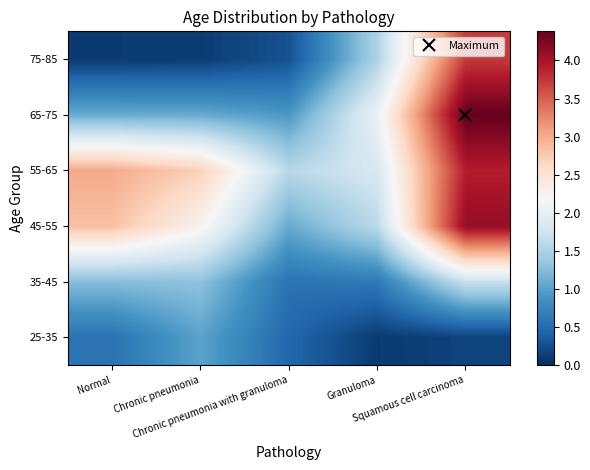

How many distinct data groups are displayed?

6